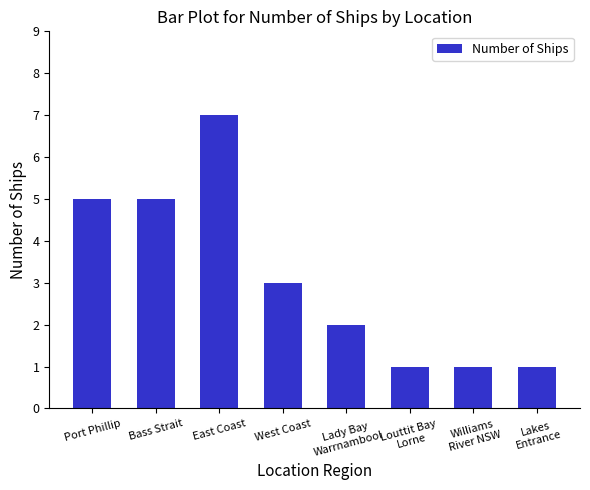

At which label does the data first exceed 3?

Port Phillip